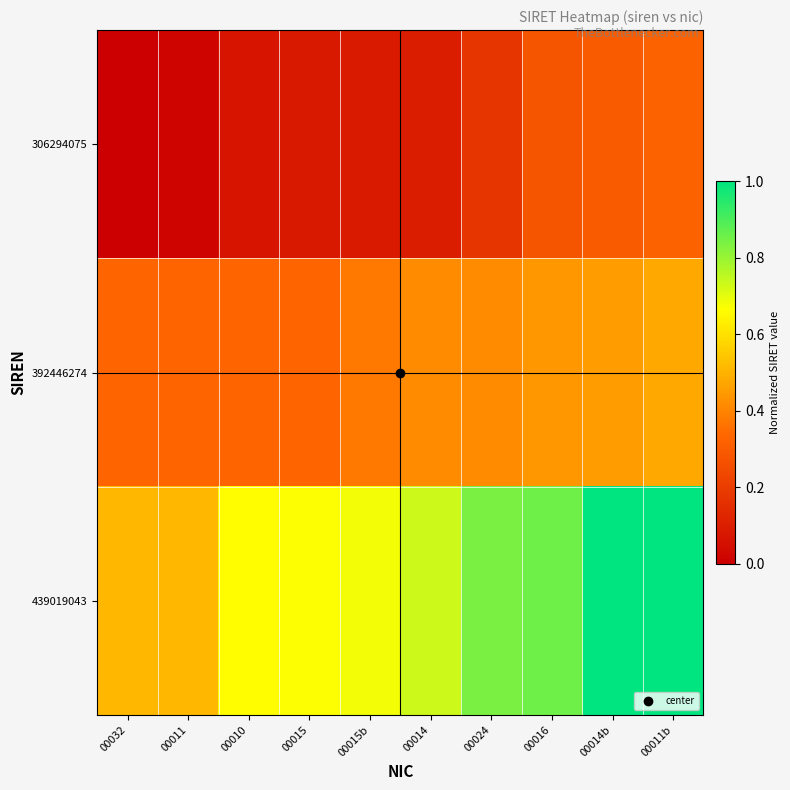

At 00024, list the series in order from largest to smallest.

439019043, 392446274, 306294075